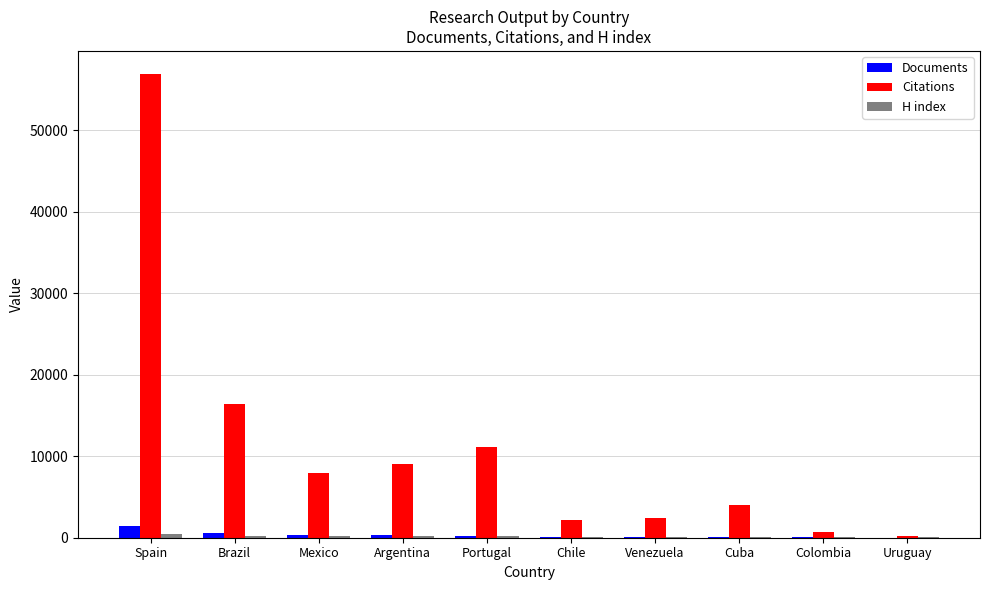

At which category does the chart reach its peak across all series?

Spain